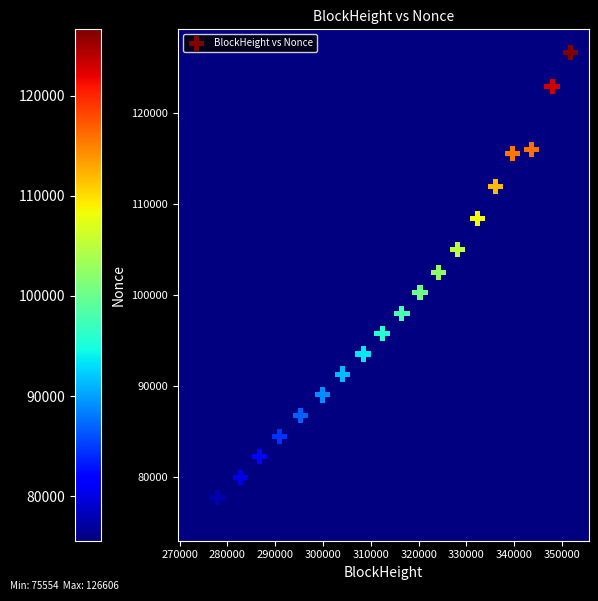

What is the range of Y values (max minus min)?

51052